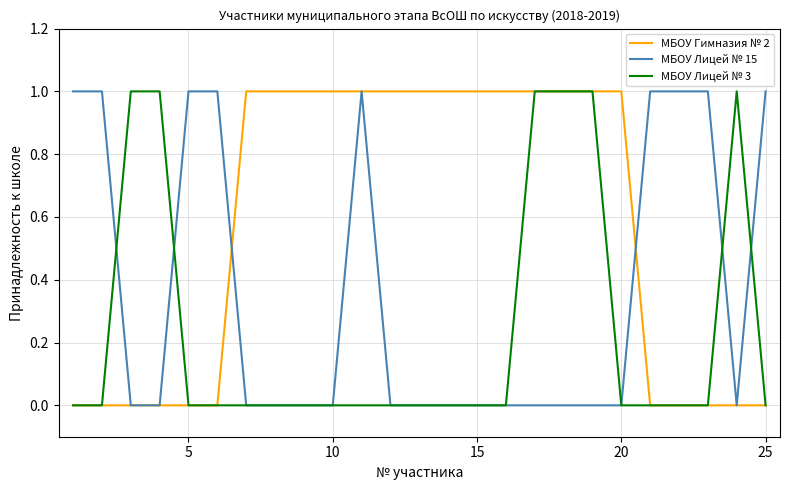

Does the chart display data point markers on the line(s)?

No